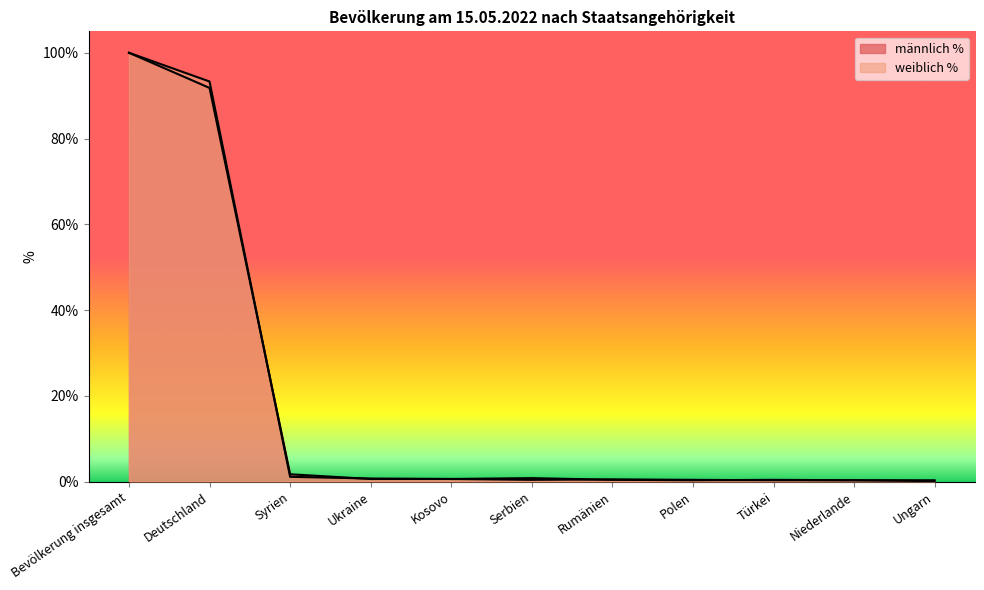

The männlich % series shows 0.1 at Ungarn. True or false?

True